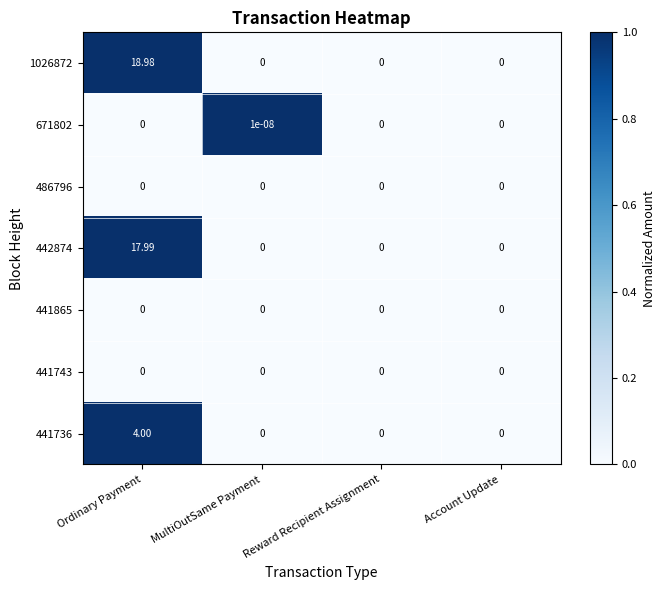

Which category has the highest value across all series?

Ordinary Payment